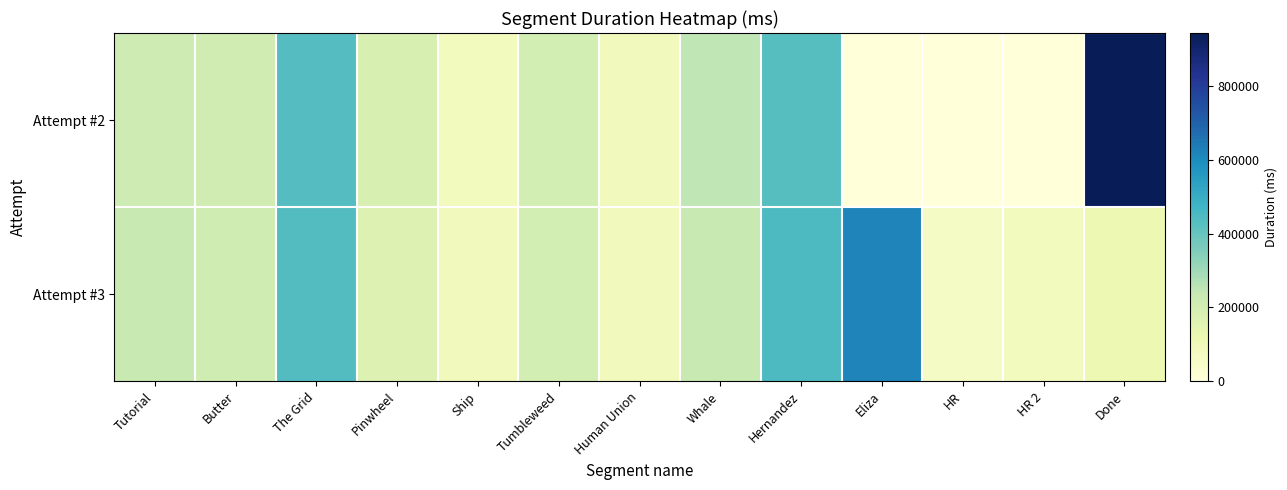

Which series changed the most between Tumbleweed and Hernandez?

Attempt #3